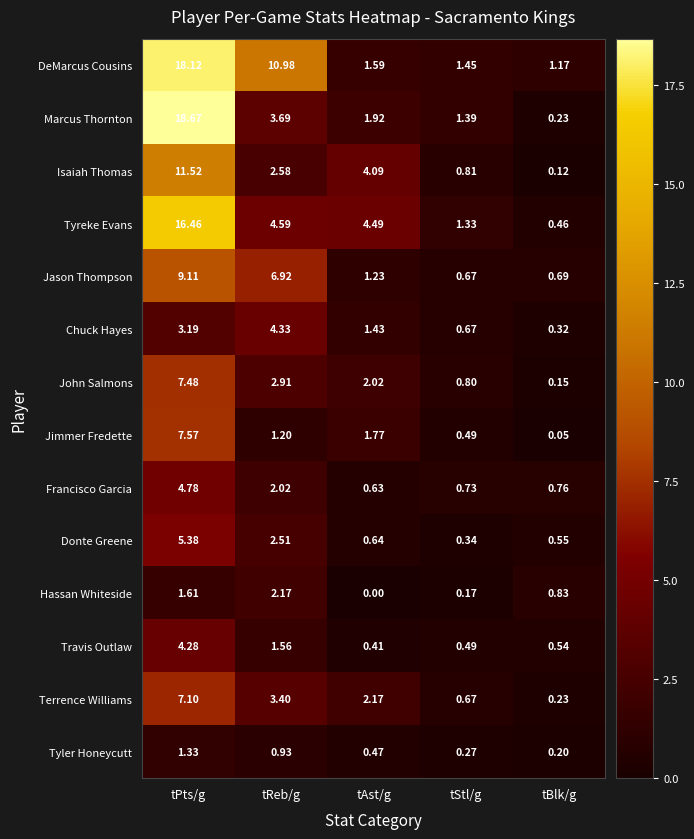

Rank the series by their maximum value, from lowest to highest.

Tyler Honeycutt, Hassan Whiteside, Travis Outlaw, Chuck Hayes, Francisco Garcia, Donte Greene, Terrence Williams, John Salmons, Jimmer Fredette, Jason Thompson, Isaiah Thomas, Tyreke Evans, DeMarcus Cousins, Marcus Thornton